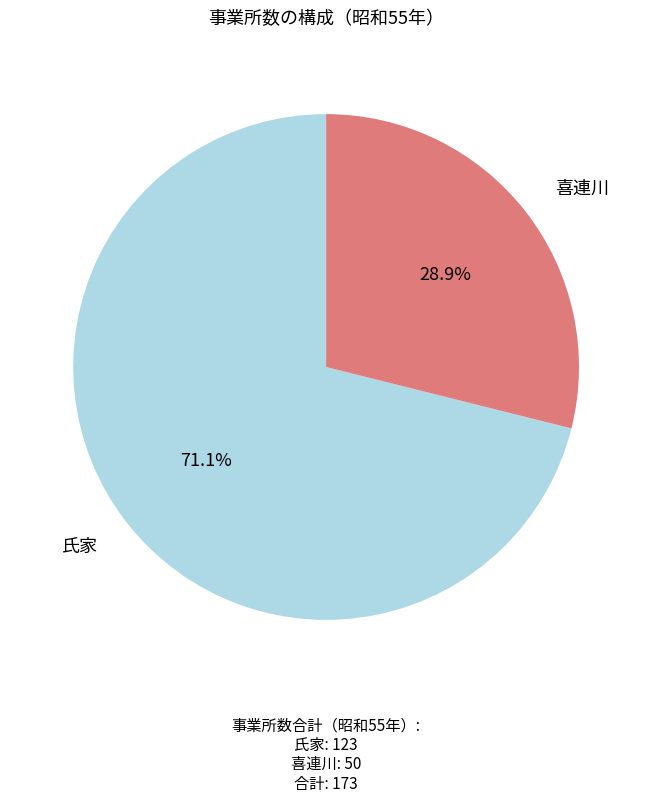

Does any single category account for the majority?

Yes